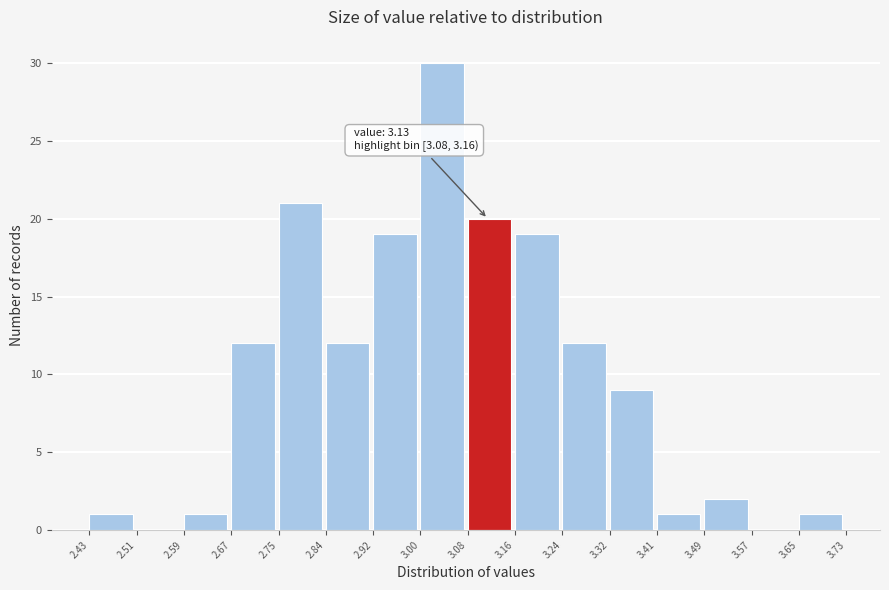

Which range on the x-axis has the tallest bar?

3.00 to 3.08